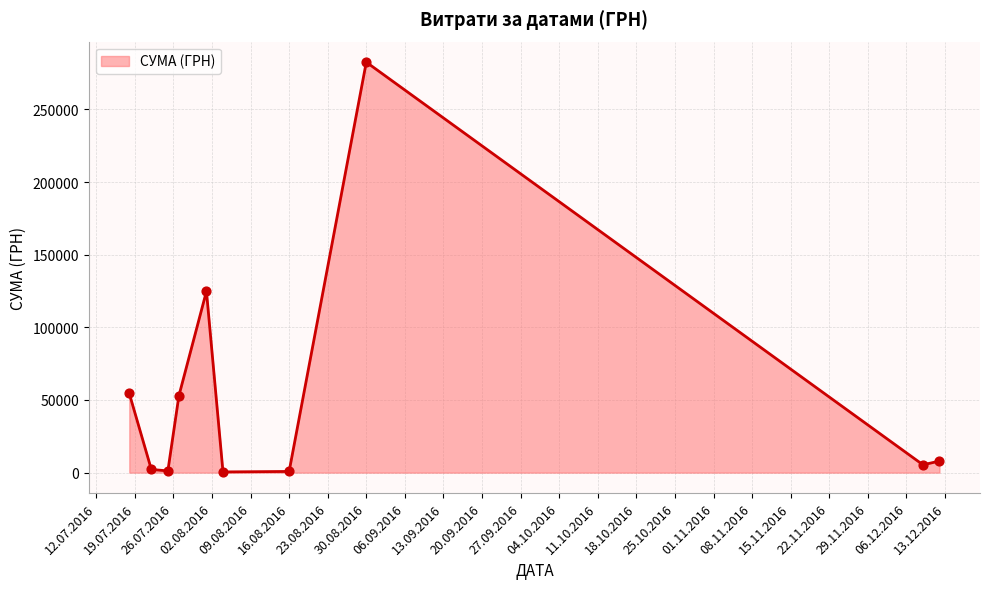

What is the difference between the maximum and minimum values?

282004.7